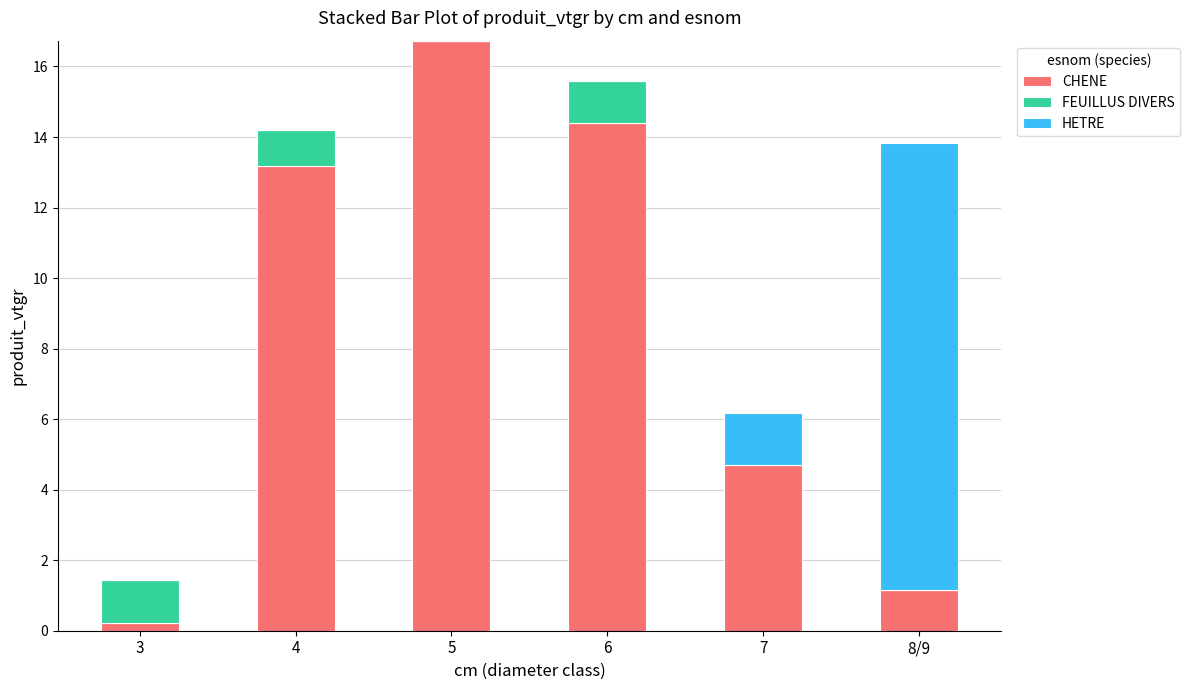

What is the sum of all CHENE values?

50.4